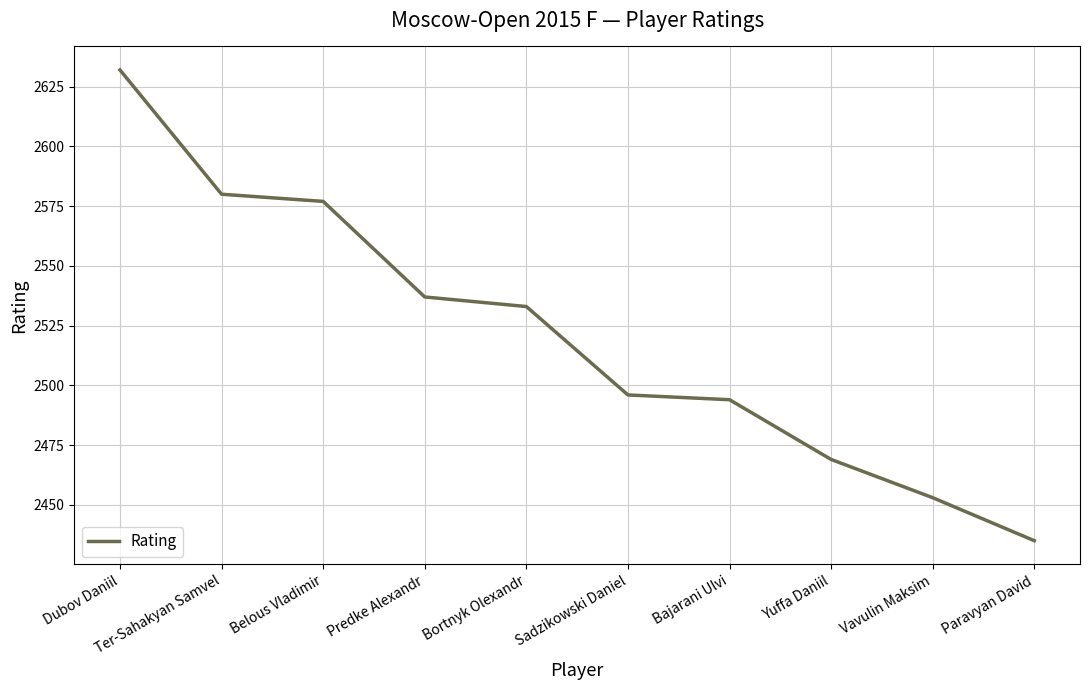

What is the sum of the values at Paravyan David and Vavulin Maksim?

4888